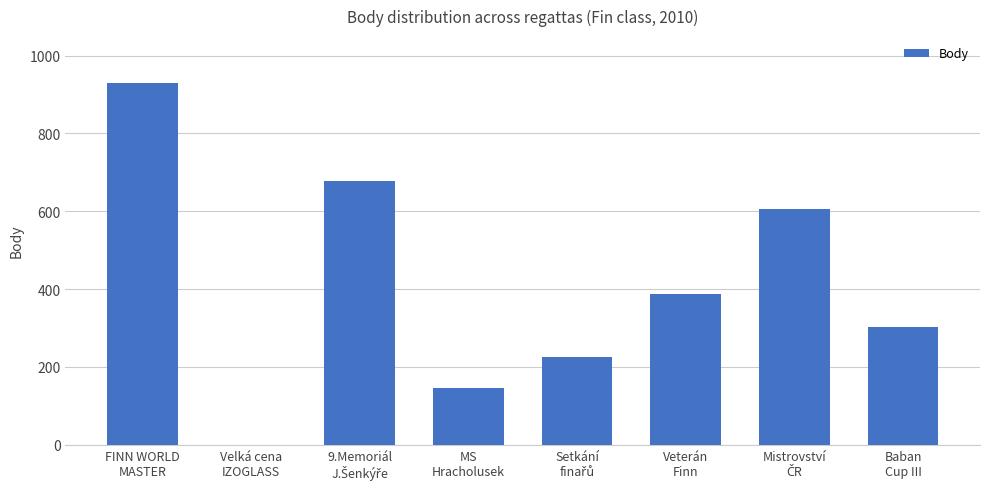

What is the sum of all values?

3276